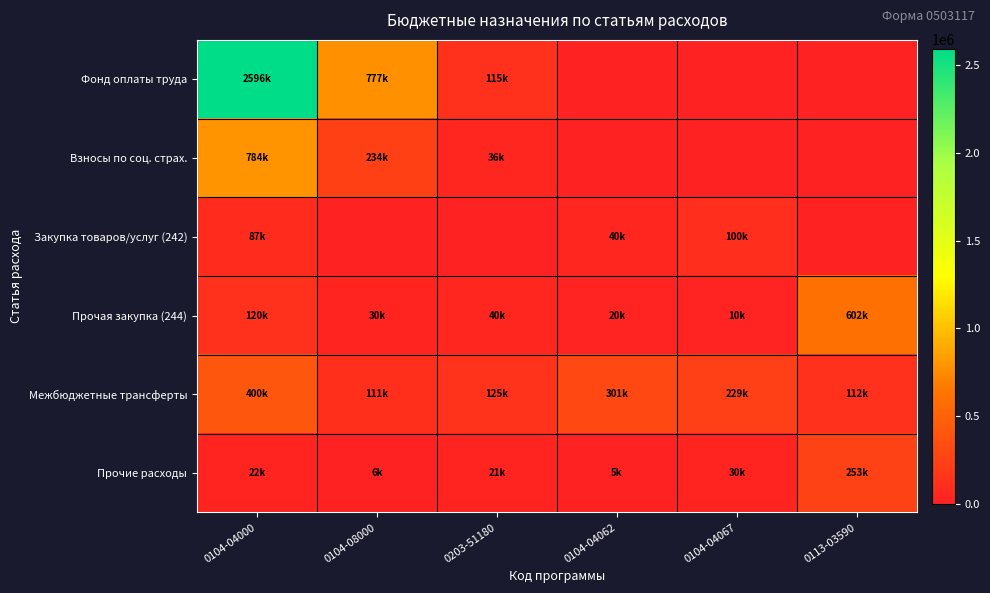

Reading left to right, what are all the values shown in this chart?

Фонд оплаты труда: 0104-04000=2595539.0	0104-08000=776721.3	0203-51180=115078.0	0104-04062=0.0	0104-04067=0.0	0113-03590=0.0
Взносы по соц. страх.: 0104-04000=783853.0	0104-08000=233861.1	0203-51180=36322.0	0104-04062=0.0	0104-04067=0.0	0113-03590=0.0
Закупка товаров/услуг (242): 0104-04000=87200.0	0104-08000=0.0	0203-51180=0.0	0104-04062=40000.0	0104-04067=100000.0	0113-03590=0.0
Прочая закупка (244): 0104-04000=119900.0	0104-08000=30000.0	0203-51180=40000.0	0104-04062=20000.0	0104-04067=10300.0	0113-03590=601774.0
Межбюджетные трансферты: 0104-04000=400300.0	0104-08000=111200.0	0203-51180=125300.0	0104-04062=300900.0	0104-04067=228600.0	0113-03590=111700.0
Прочие расходы: 0104-04000=22000.0	0104-08000=6000.0	0203-51180=21000.0	0104-04062=5000.0	0104-04067=30000.0	0113-03590=253364.8